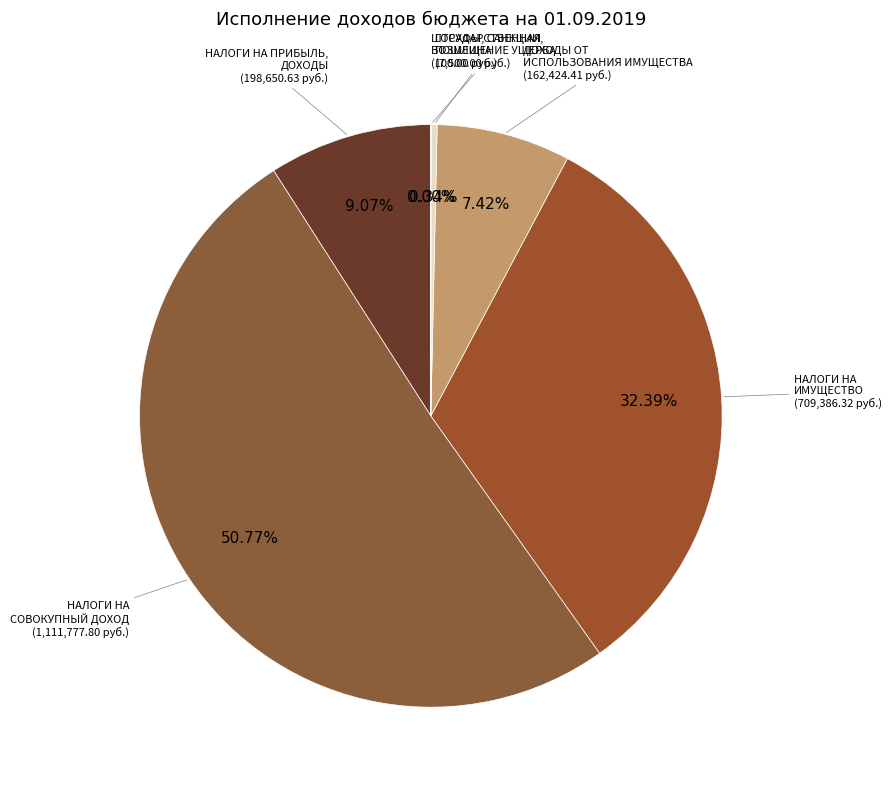

Does any single category account for the majority?

Yes